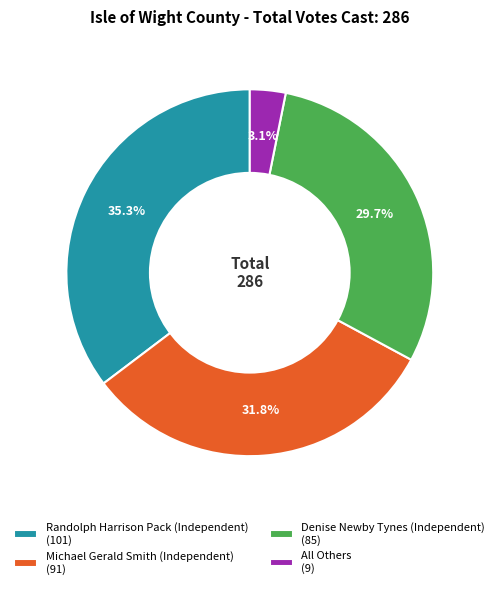

Rank the categories by value from lowest to highest.

All Others, Denise Newby Tynes (Independent), Michael Gerald Smith (Independent), Randolph Harrison Pack (Independent)